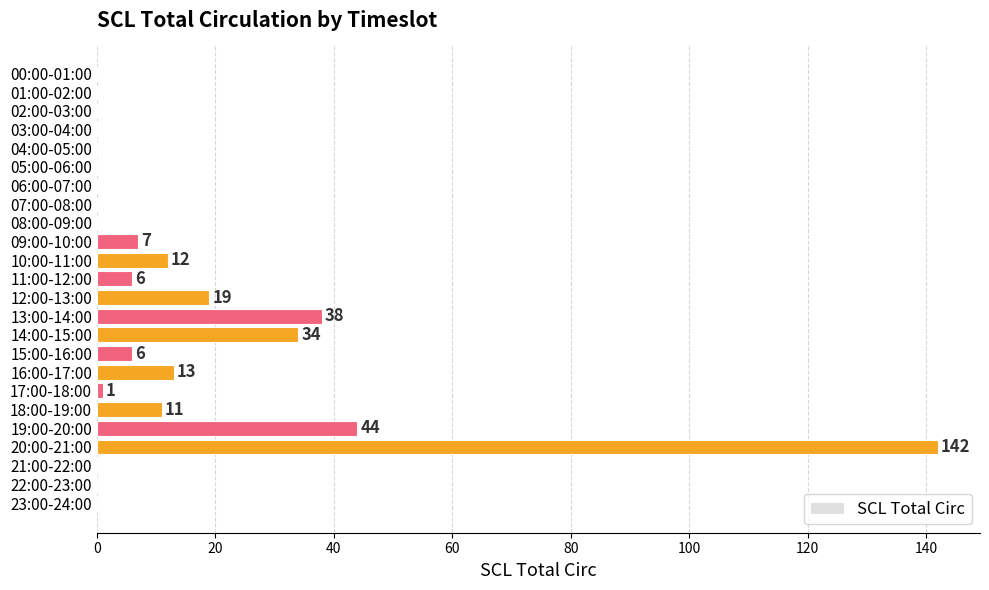

Which has a higher value, 15:00-16:00 or 08:00-09:00?

15:00-16:00